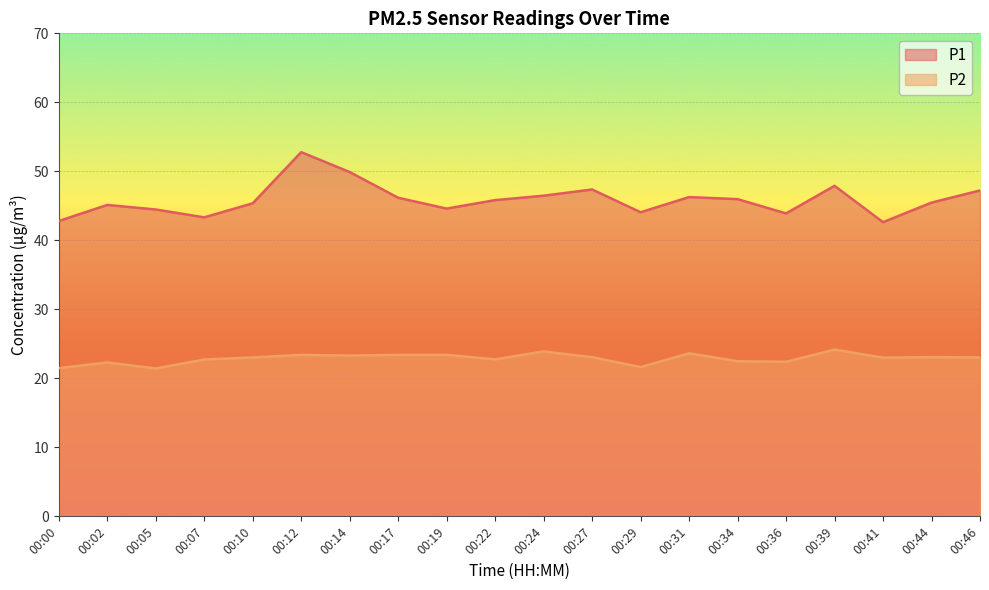

What is the average value of the P2 series?

22.9